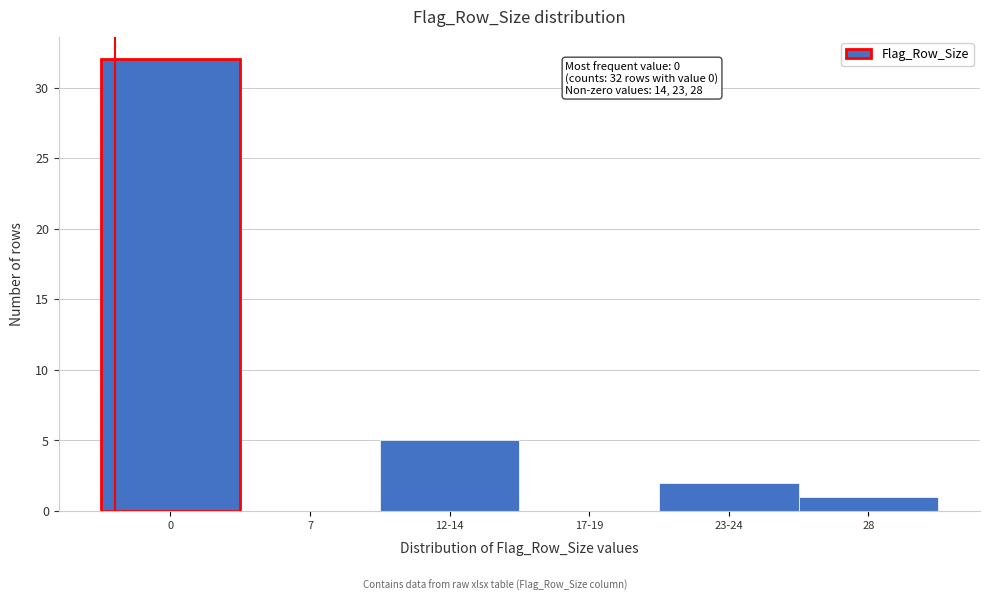

Reading right to left, extract all data points from this chart.

28=1	23-24=2	17-19=0	12-14=5	7=0	0=32